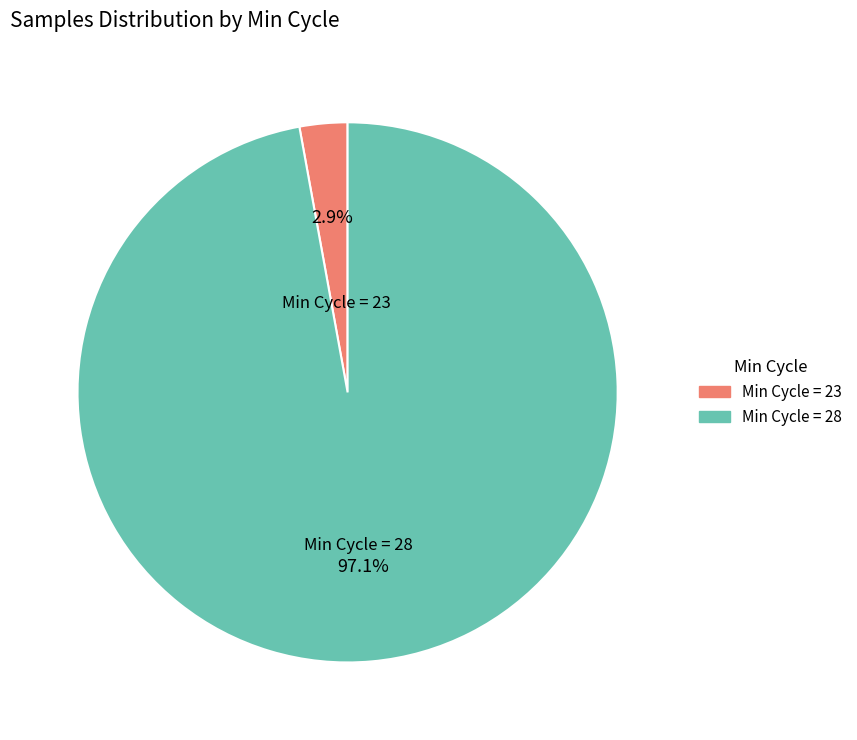

Is there a majority slice in this chart?

Yes